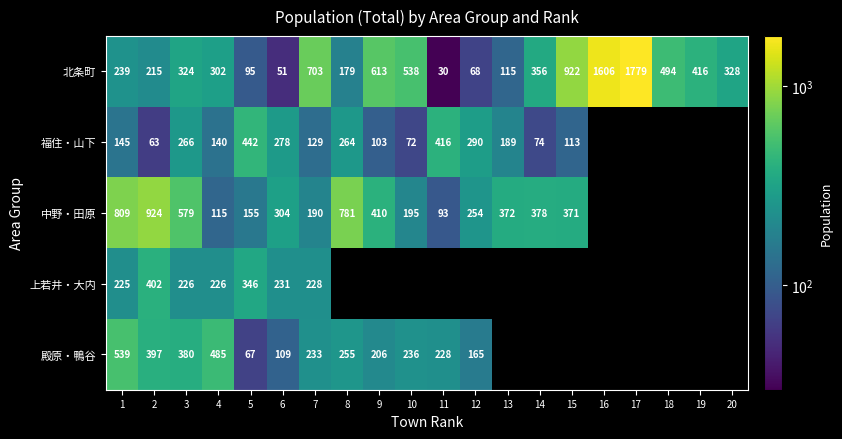

Is it true that 殿原・鴨谷 equals 539 at 1?

True